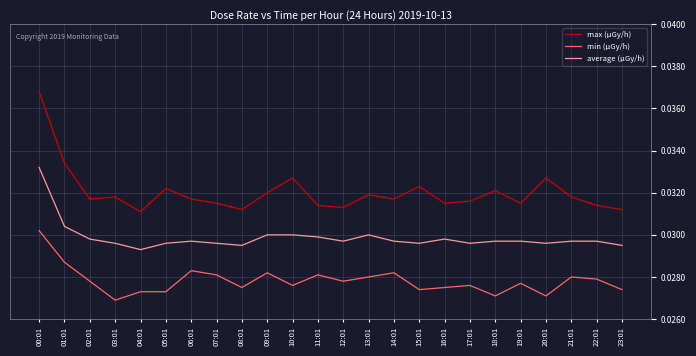

How many min (μGy/h) values are between 0 and 1?

24